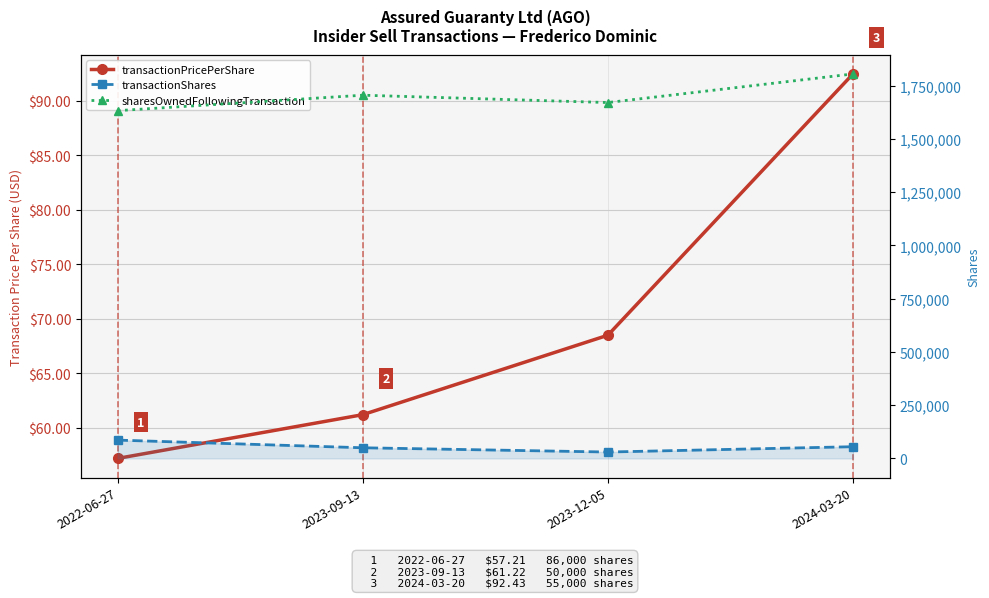

True or false: sharesOwnedFollowingTransaction has more than 0 points higher than both neighbors.

True